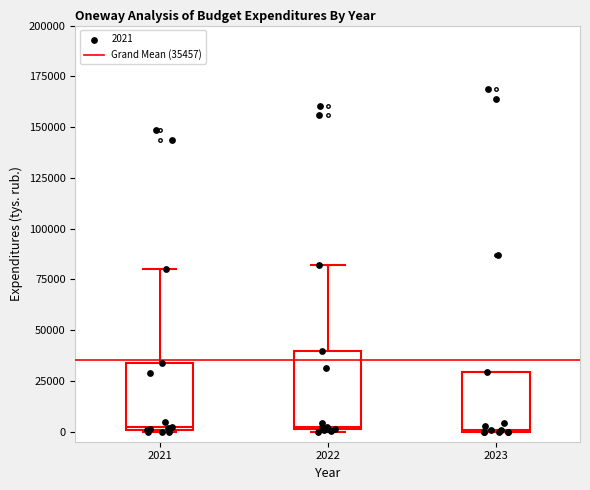

Which box is the tallest, from its lower edge to its upper edge?

2022